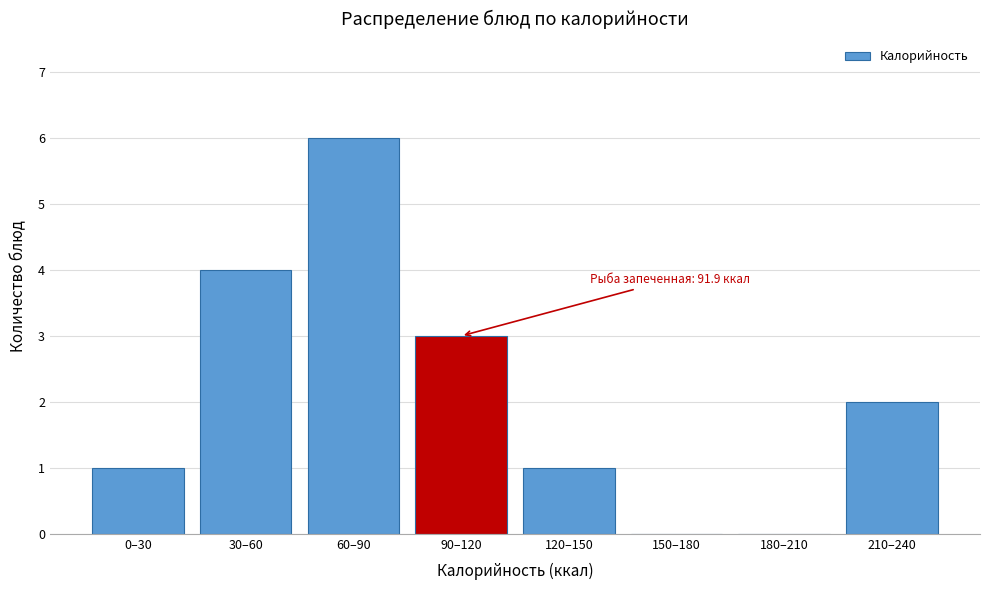

Reading right to left, what are all the values shown in this chart?

210–240=2	180–210=0	150–180=0	120–150=1	90–120=3	60–90=6	30–60=4	0–30=1